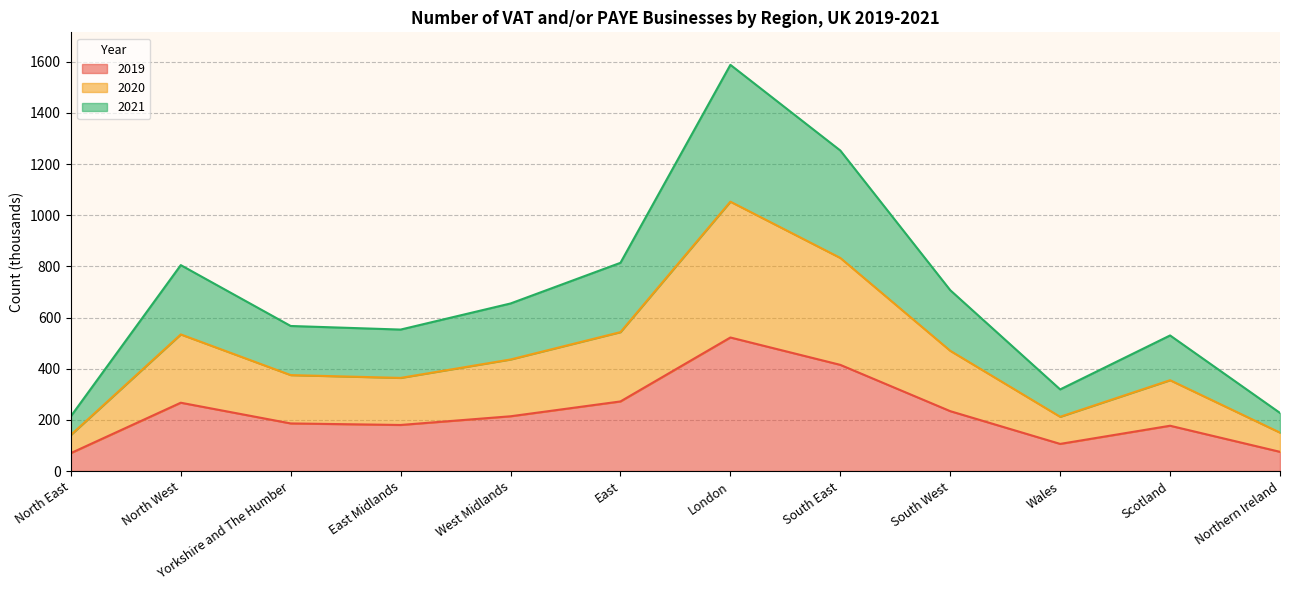

At which category is the sum across all series the highest?

London